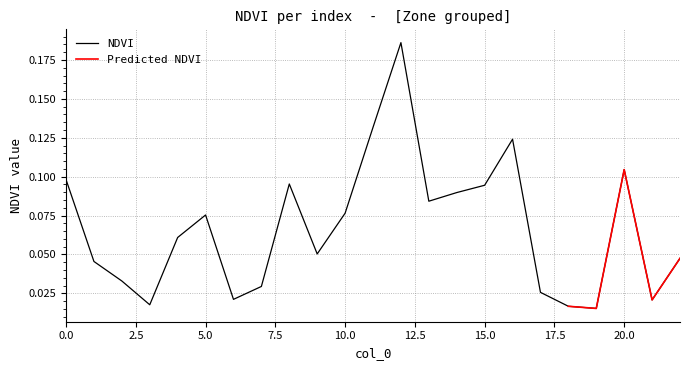

What is the value of the 21st point from the left?

0.1